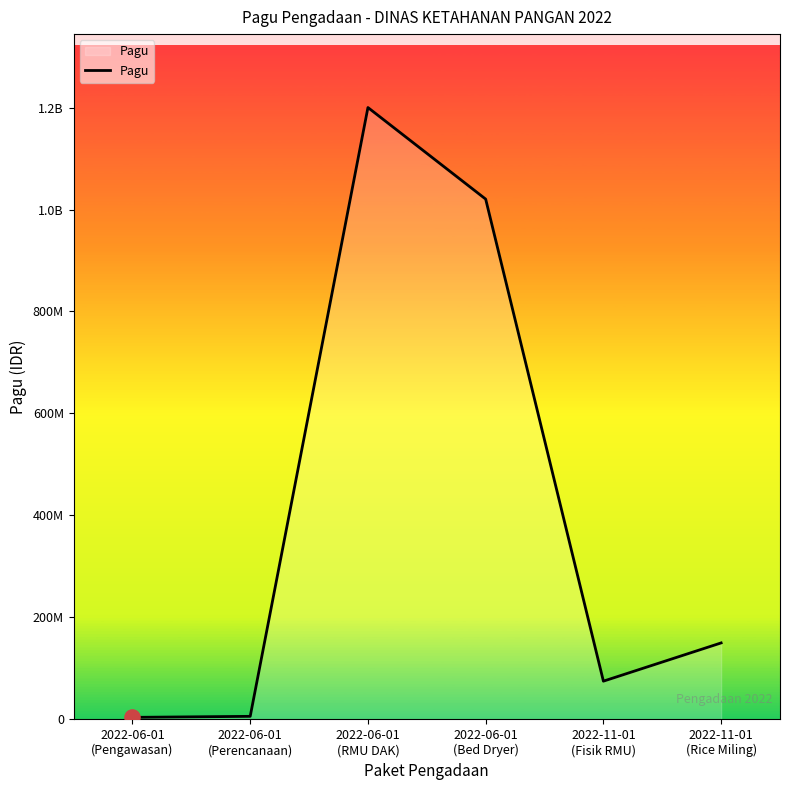

What is the change in value from 2022-06-01
(Perencanaan) to 2022-06-01
(RMU DAK)?

+1194000000